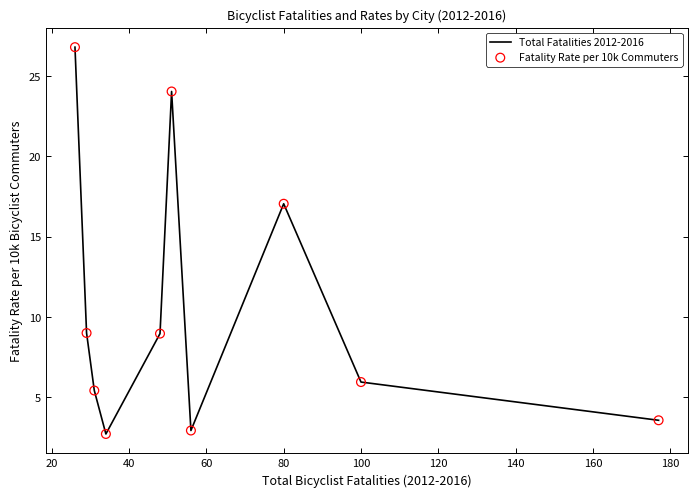

What is the difference between the maximum and minimum values?

24.1